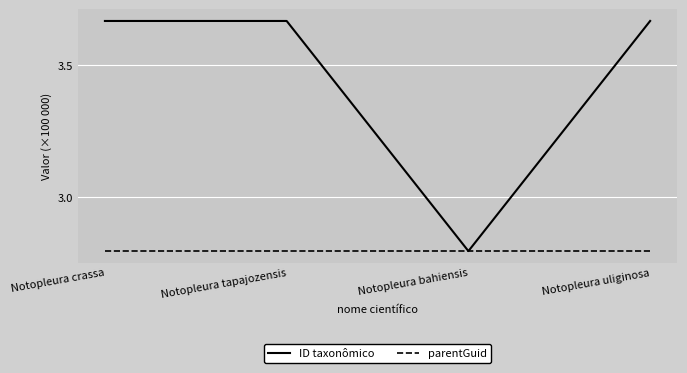

Which series has the largest total across all categories?

ID taxonômico